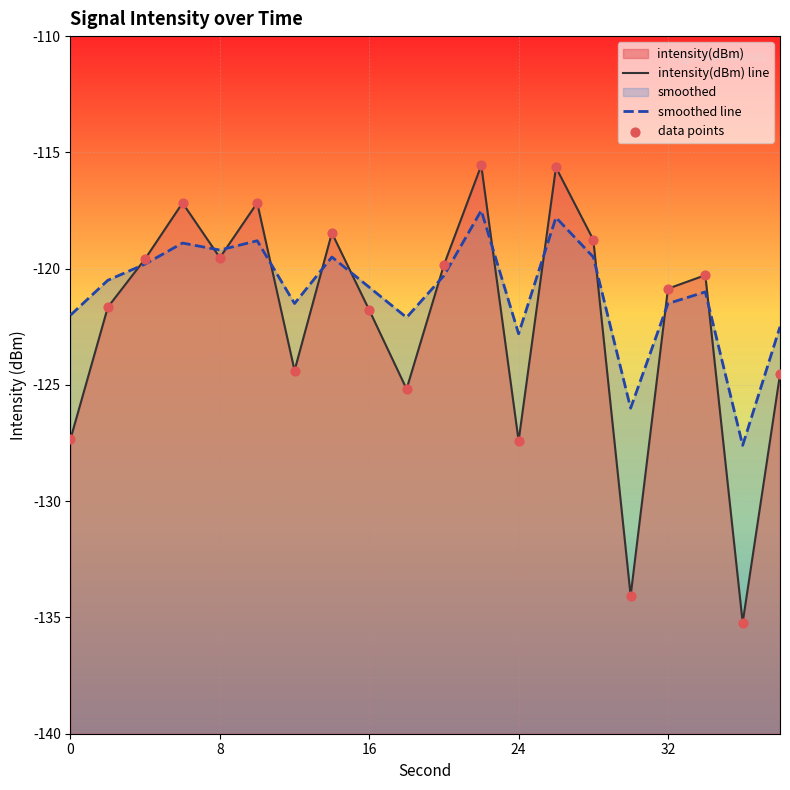

Which series contains the lowest Y value?

intensity(dBm) line